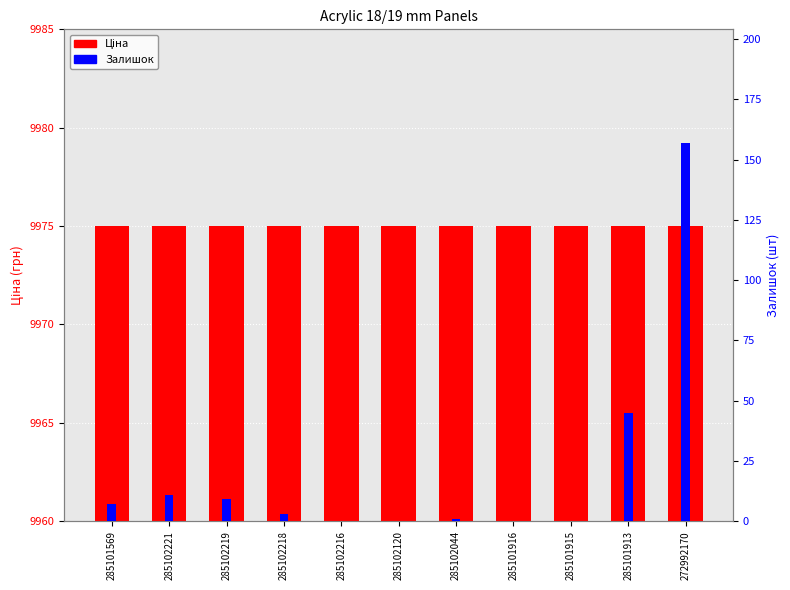

Is the value of Залишок at 285101569 greater than the value of Ціна at 272992170?

No